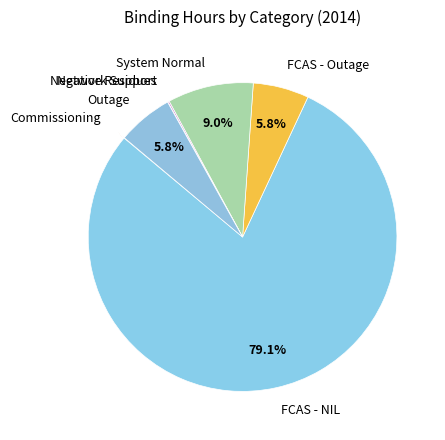

What is the largest slice in the pie chart?

FCAS - NIL